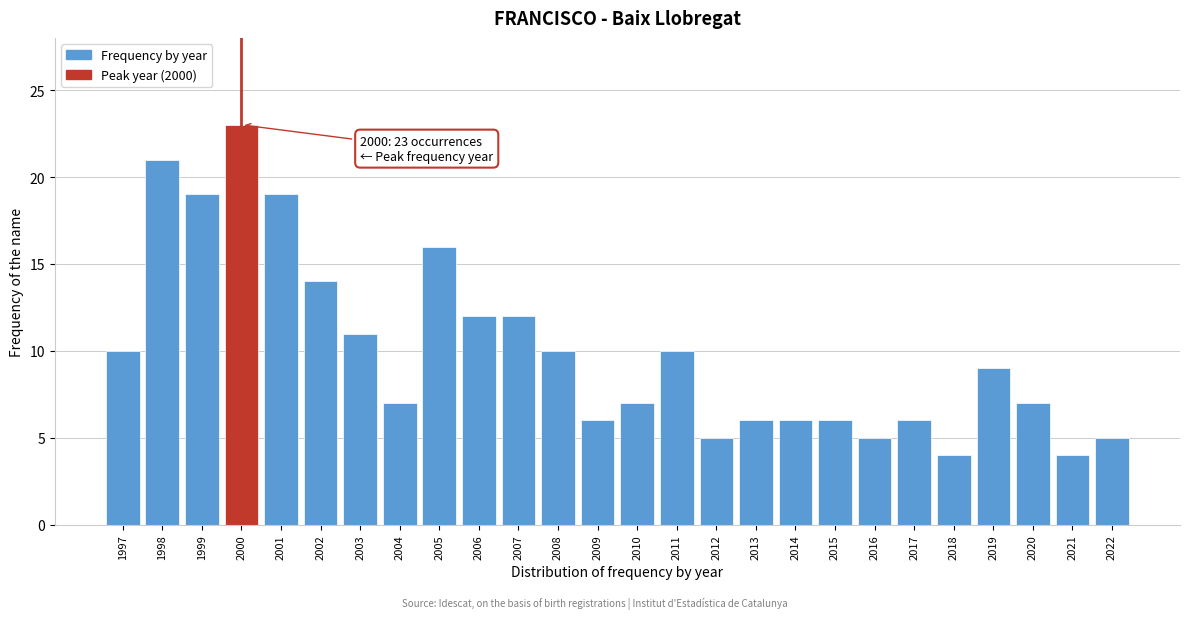

Reading right to left, list all the values displayed in this chart.

2022=5	2021=4	2020=7	2019=9	2018=4	2017=6	2016=5	2015=6	2014=6	2013=6	2012=5	2011=10	2010=7	2009=6	2008=10	2007=12	2006=12	2005=16	2004=7	2003=11	2002=14	2001=19	2000=23	1999=19	1998=21	1997=10